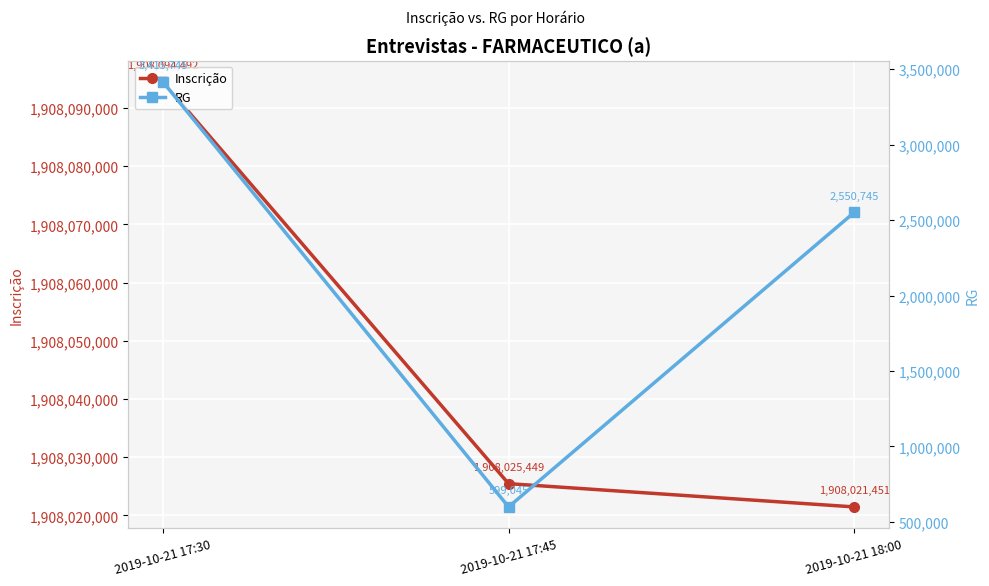

How many lines are shown in the chart?

2